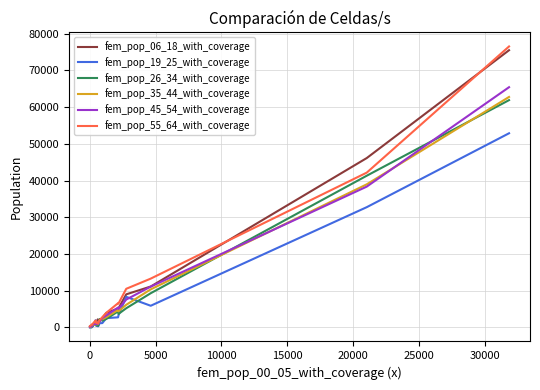

Which series has the largest range (max minus min)?

fem_pop_55_64_with_coverage